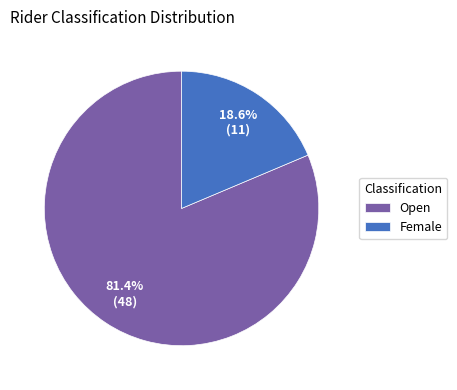

Rank the categories by value from lowest to highest.

Female, Open